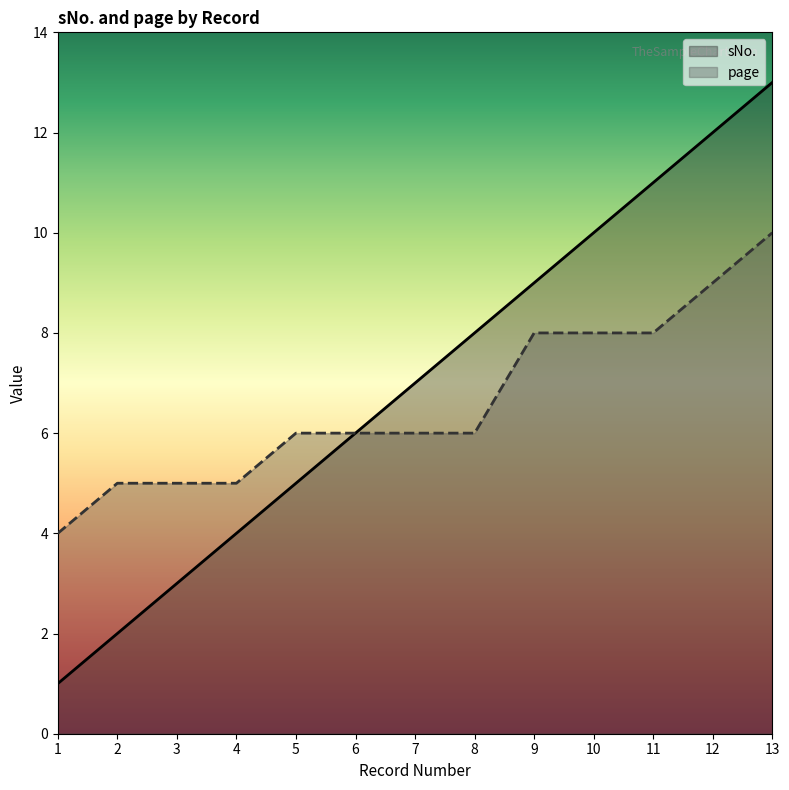

True or false: page and sNo. intersect in this chart.

False